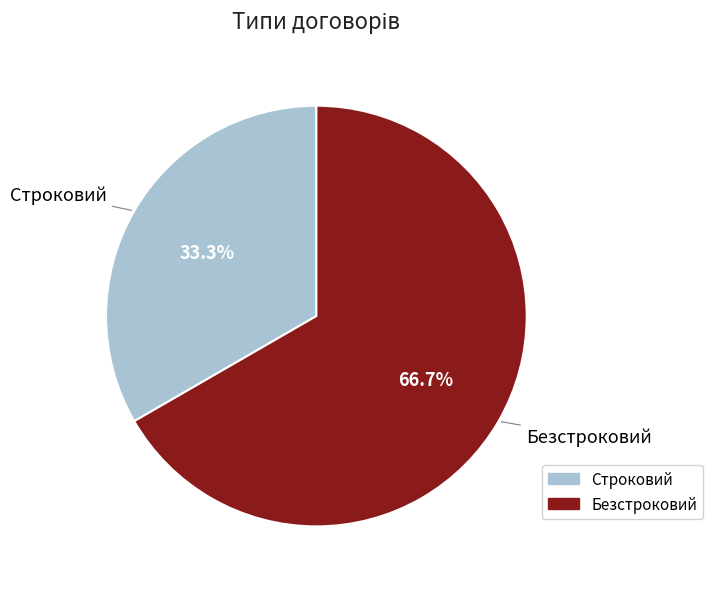

What is the majority slice?

Безстроковий